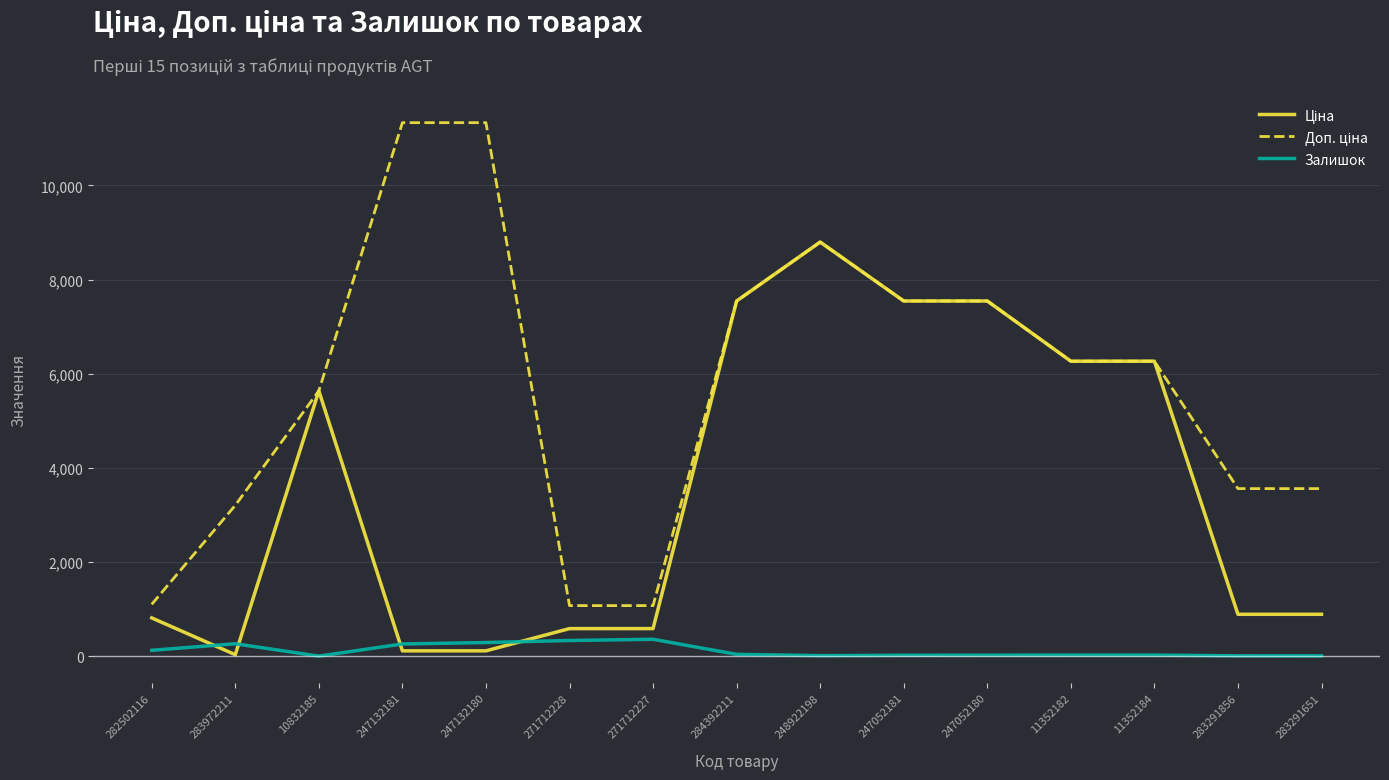

What is the greatest value displayed?

11334.0